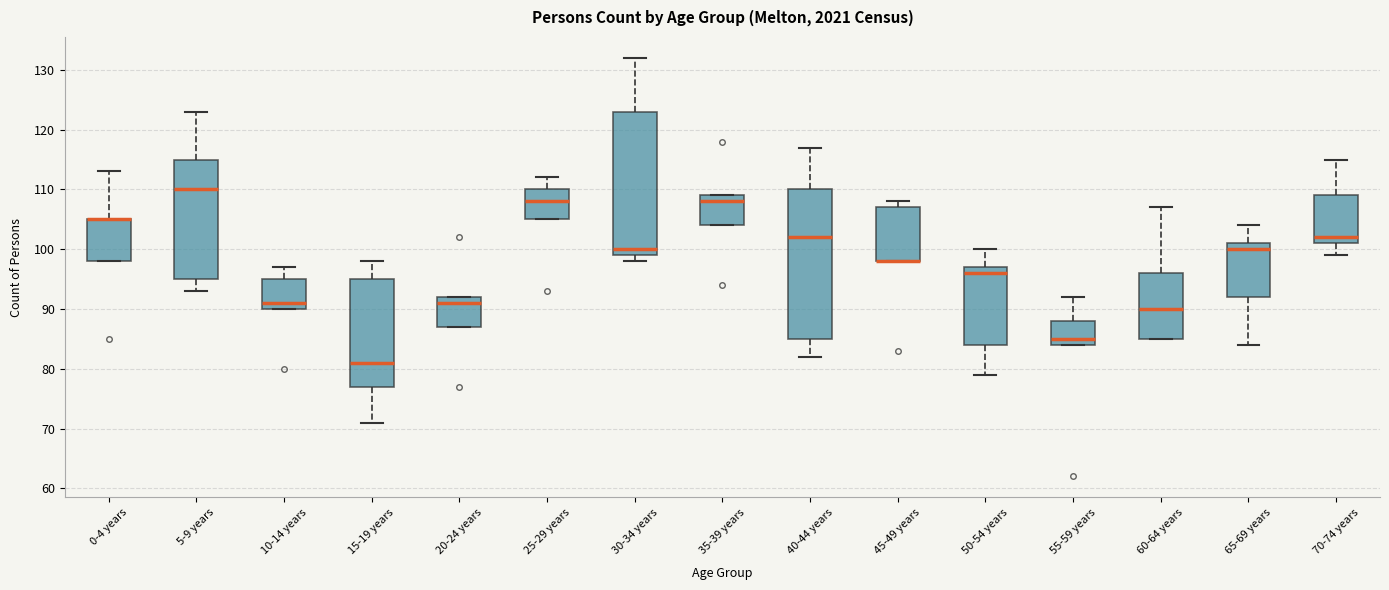

Where does the median line of the box for 5-9 years sit on the y-axis? The values are not printed on the chart, so give them approximately, as read against the axis.

110